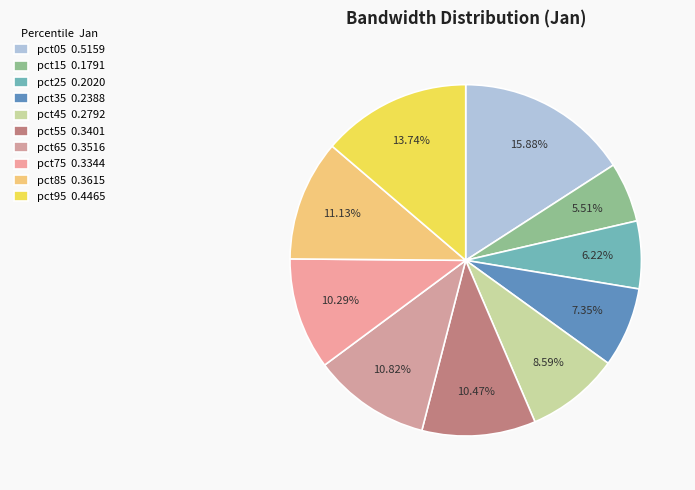

How many slices are in this pie chart?

10